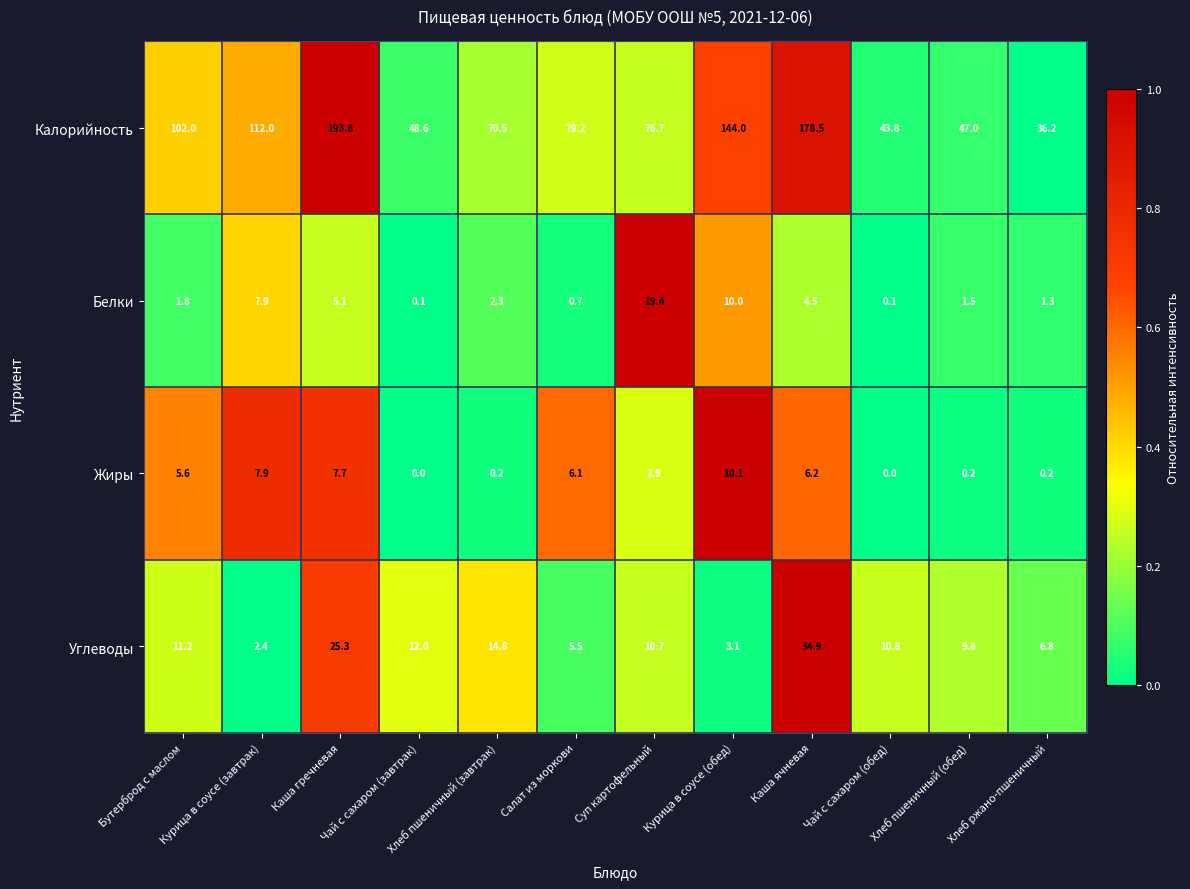

Rank the series by their maximum value, from lowest to highest.

Жиры, Белки, Углеводы, Калорийность